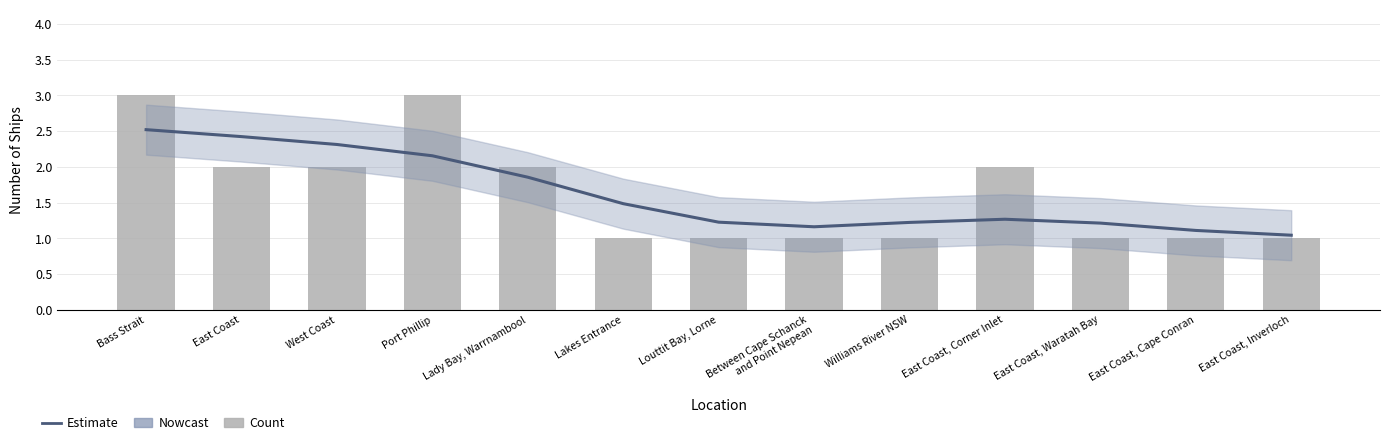

What is the difference between the second highest and second lowest values in the Estimate series?

1.3